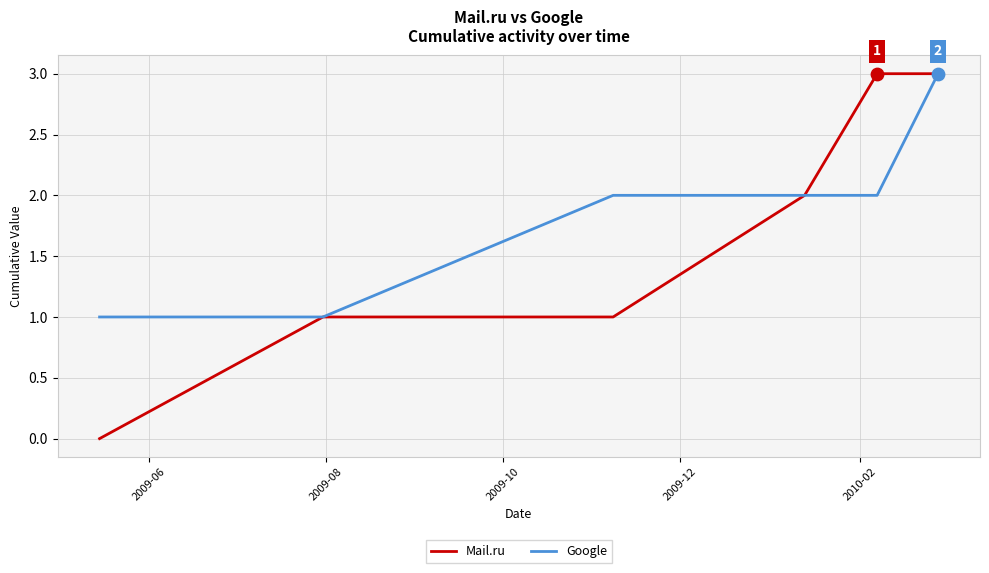

Which series has the largest total across all categories?

Google